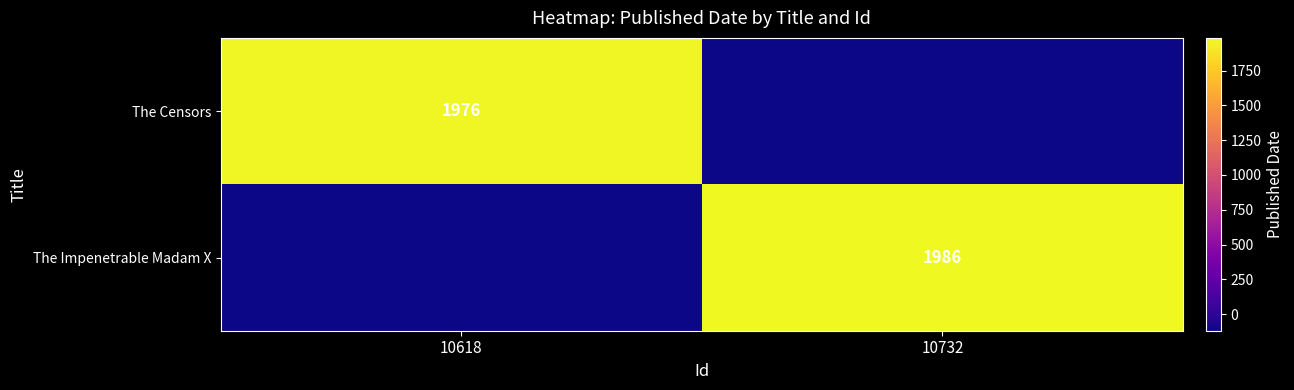

The The Impenetrable Madam X series shows 1986 at 10732. True or false?

True